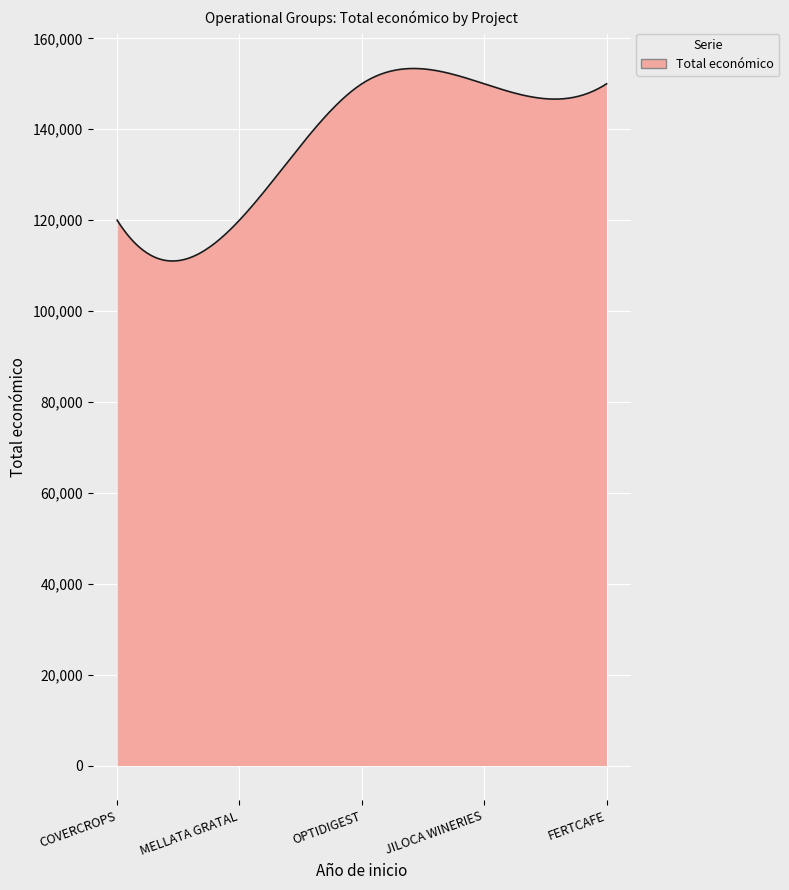

What is the greatest value displayed?

153367.9